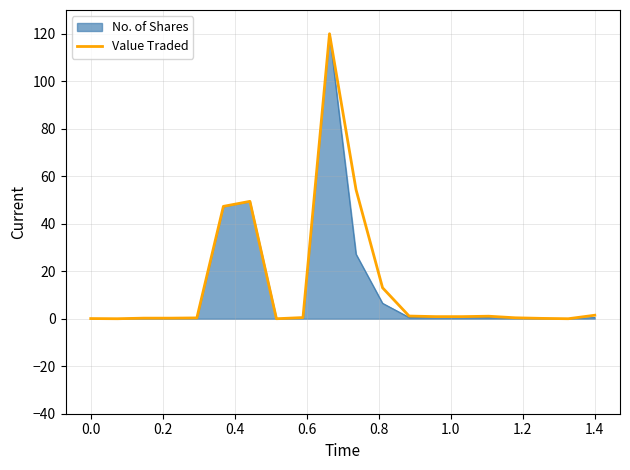

What is the maximum value shown in the chart?

120.0